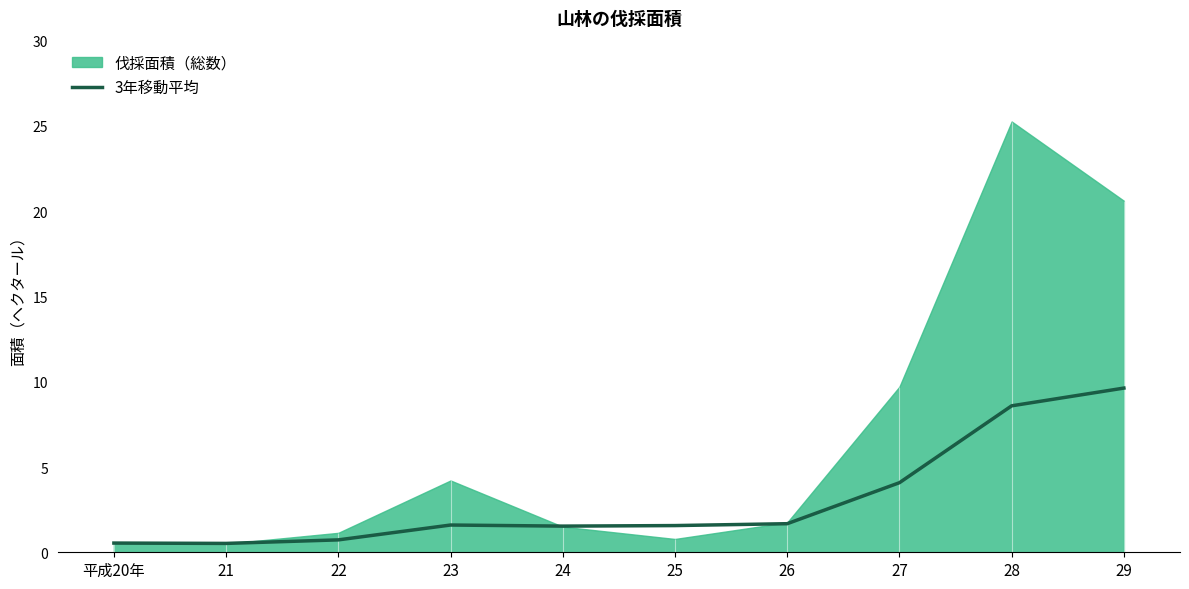

How many data points does each series have?

10